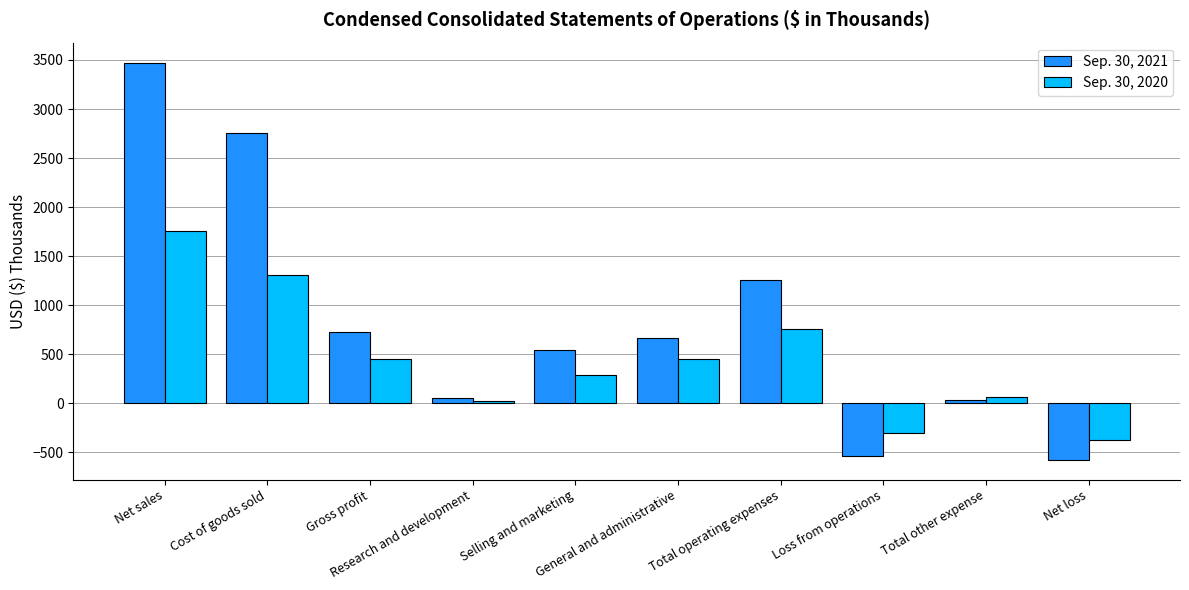

What are all the series names shown in the legend?

Sep. 30, 2021, Sep. 30, 2020